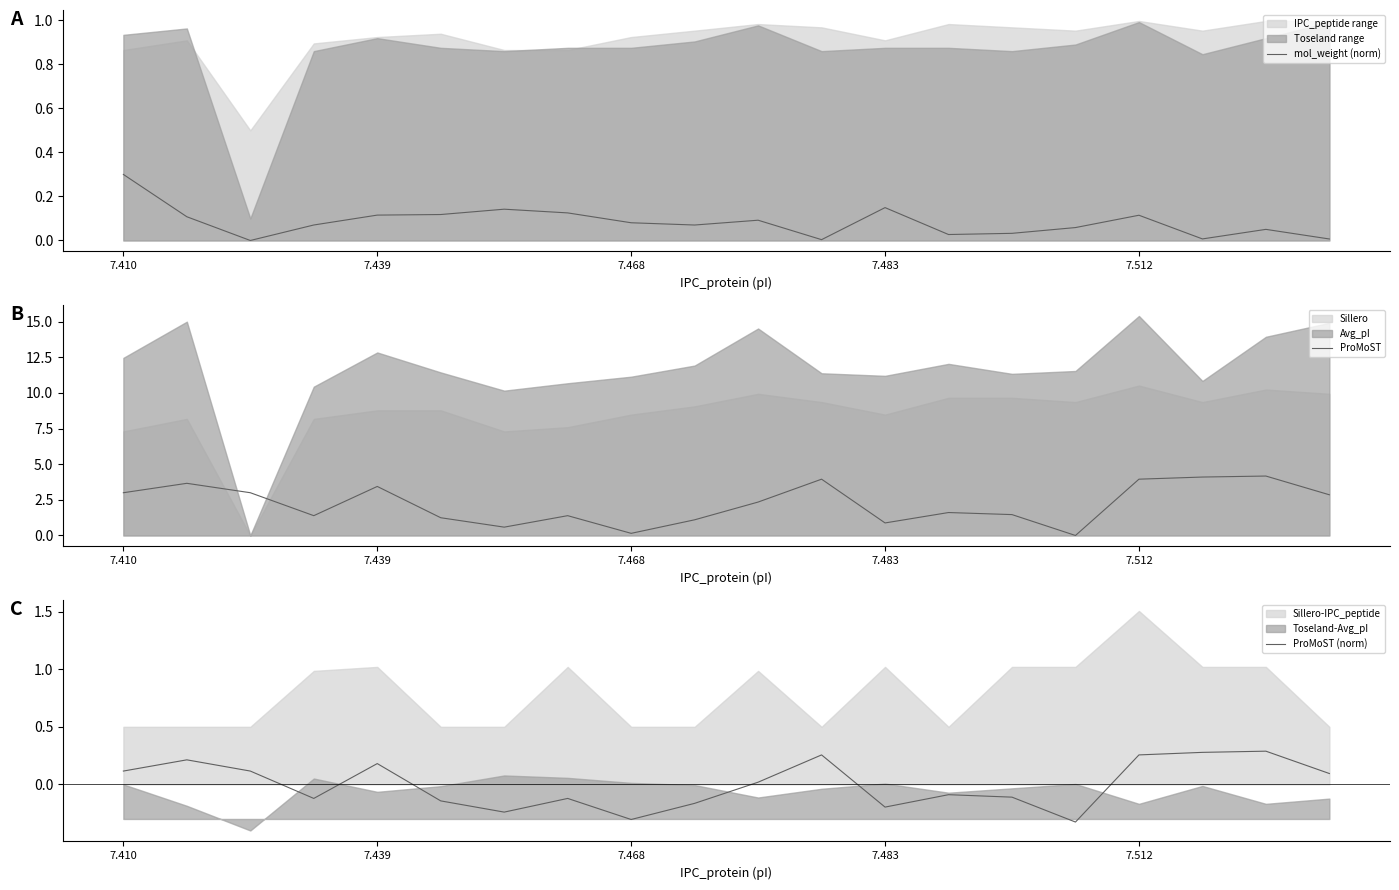

What is the sum of all mol_weight (norm) values?

1.7